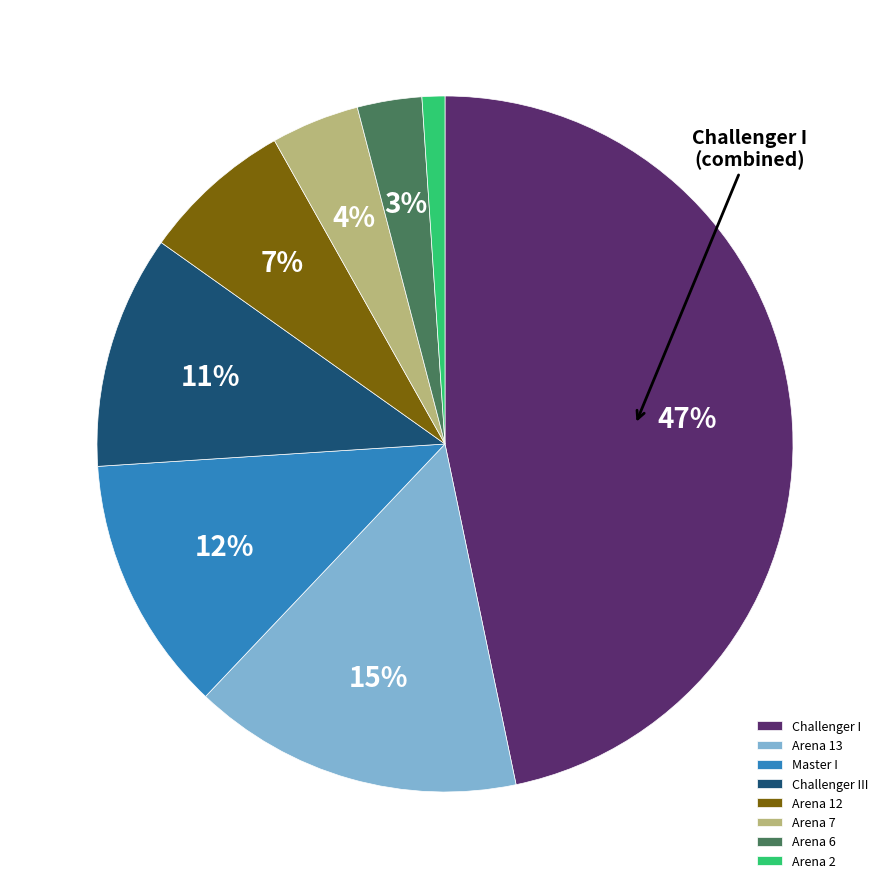

Which slice is the smallest?

Arena 2